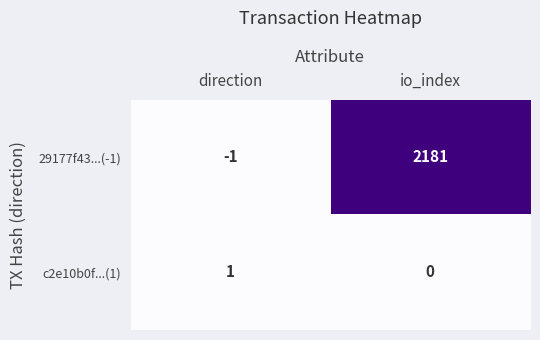

Reading left to right, list all the values displayed in this chart.

29177f43...(-1): direction=-1	io_index=2181
c2e10b0f...(1): direction=1	io_index=0